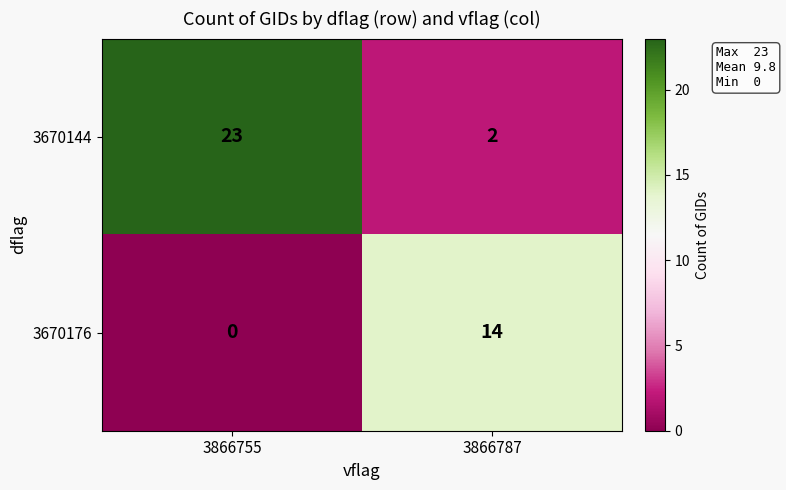

What is the sum of the 3670176 values at 3866755 and 3866787?

14